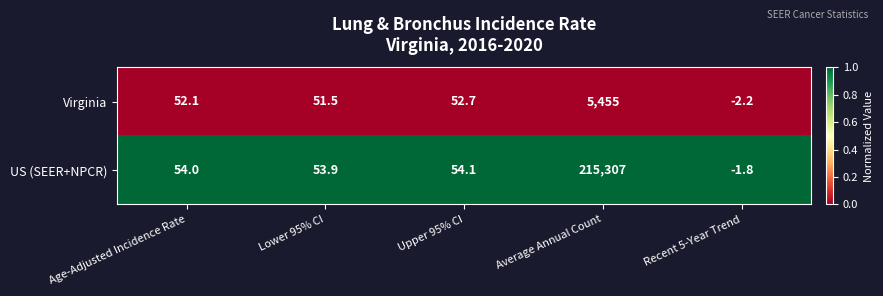

Reading right to left, extract all data points from this chart.

Virginia: -2.2	5455.0	52.7	51.5	52.1
US (SEER+NPCR): -1.8	215307.0	54.1	53.9	54.0